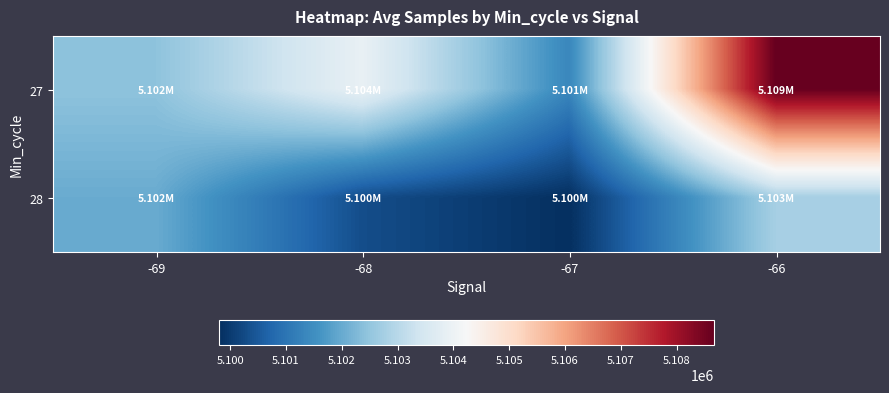

What is the total value across all series at -66?

10211428.0